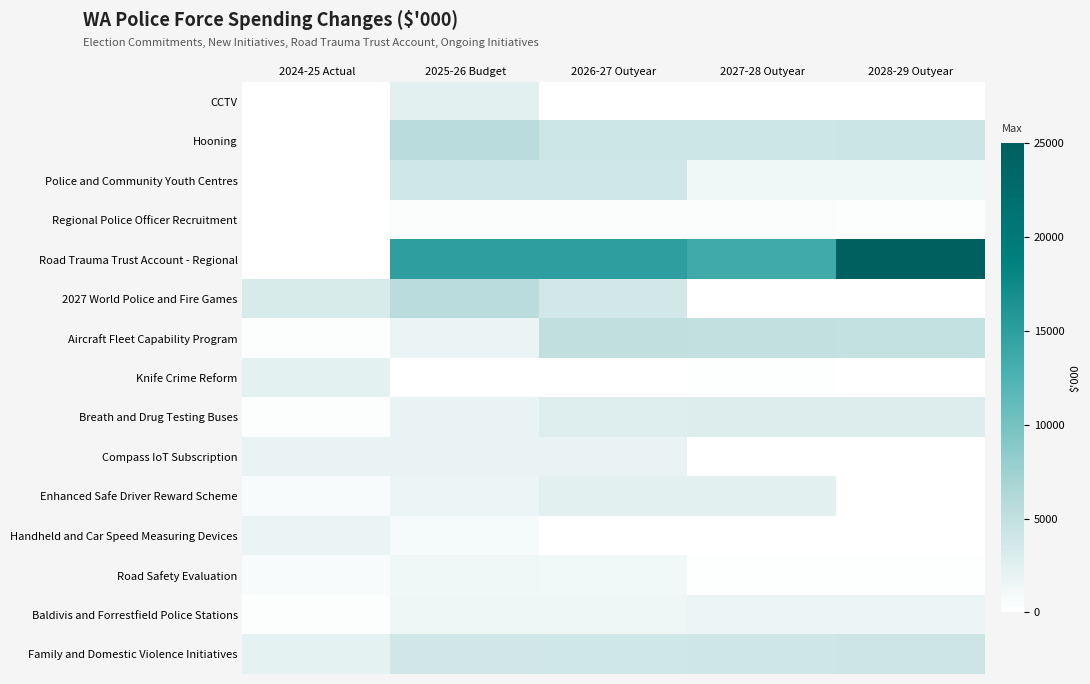

Which label corresponds to the largest value in the chart?

2028-29 Outyear